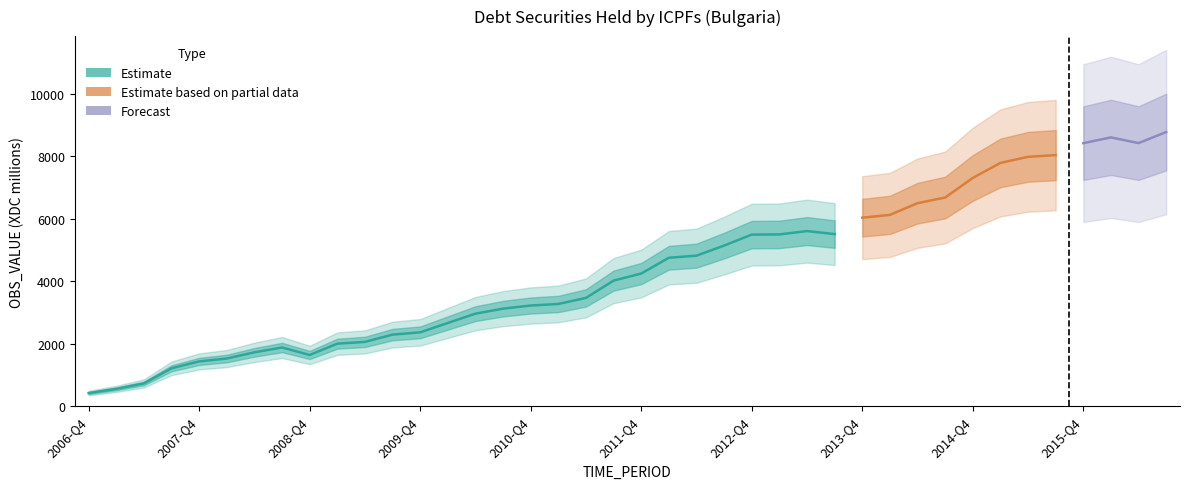

Reading left to right, extract all data points from this chart.

2006-Q4=419	2007-Q1=553	2007-Q2=728	2007-Q3=1212	2007-Q4=1432	2008-Q1=1524	2008-Q2=1723	2008-Q3=1877	2008-Q4=1638	2009-Q1=2000	2009-Q2=2057	2009-Q3=2290	2009-Q4=2363	2010-Q1=2663	2010-Q2=2961	2010-Q3=3121	2010-Q4=3221	2011-Q1=3271	2011-Q2=3465	2011-Q3=4019	2011-Q4=4245	2012-Q1=4750	2012-Q2=4817	2012-Q3=5140	2012-Q4=5491	2013-Q1=5497	2013-Q2=5604	2013-Q3=5507	2013-Q4=6033	2014-Q1=6122	2014-Q2=6497	2014-Q3=6678	2014-Q4=7305	2015-Q1=7786	2015-Q2=7981	2015-Q3=8035	2015-Q4=8418	2016-Q1=8603	2016-Q2=8420	2016-Q3=8774